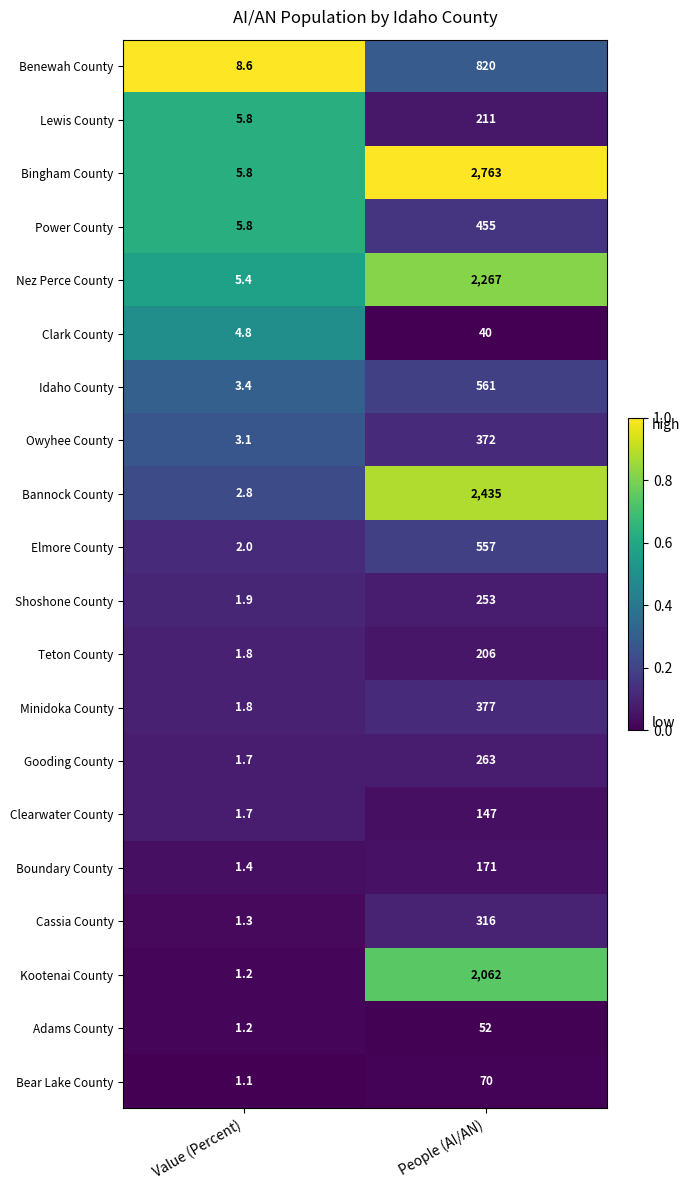

What is the total value across all series at People (AI/AN)?

14398.0